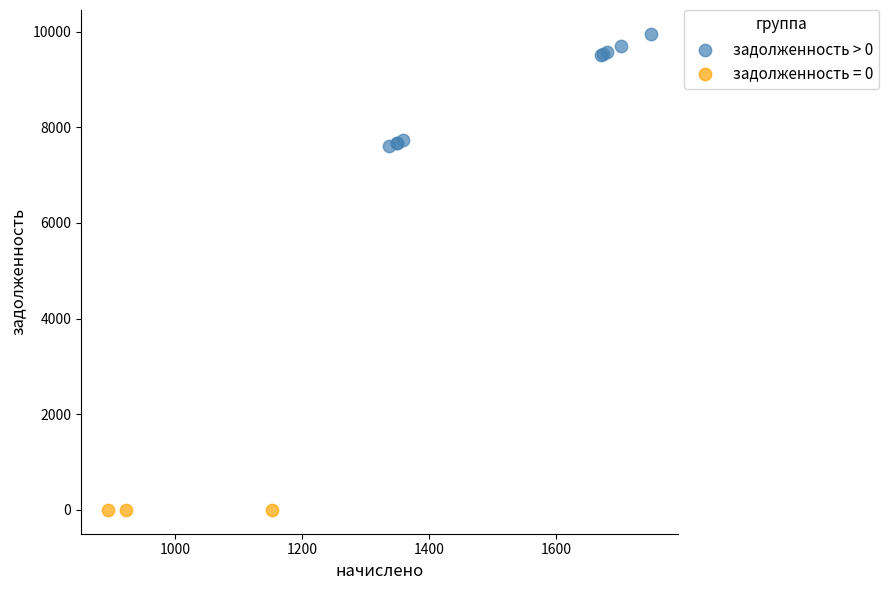

Which series reaches the minimum Y coordinate?

задолженность = 0